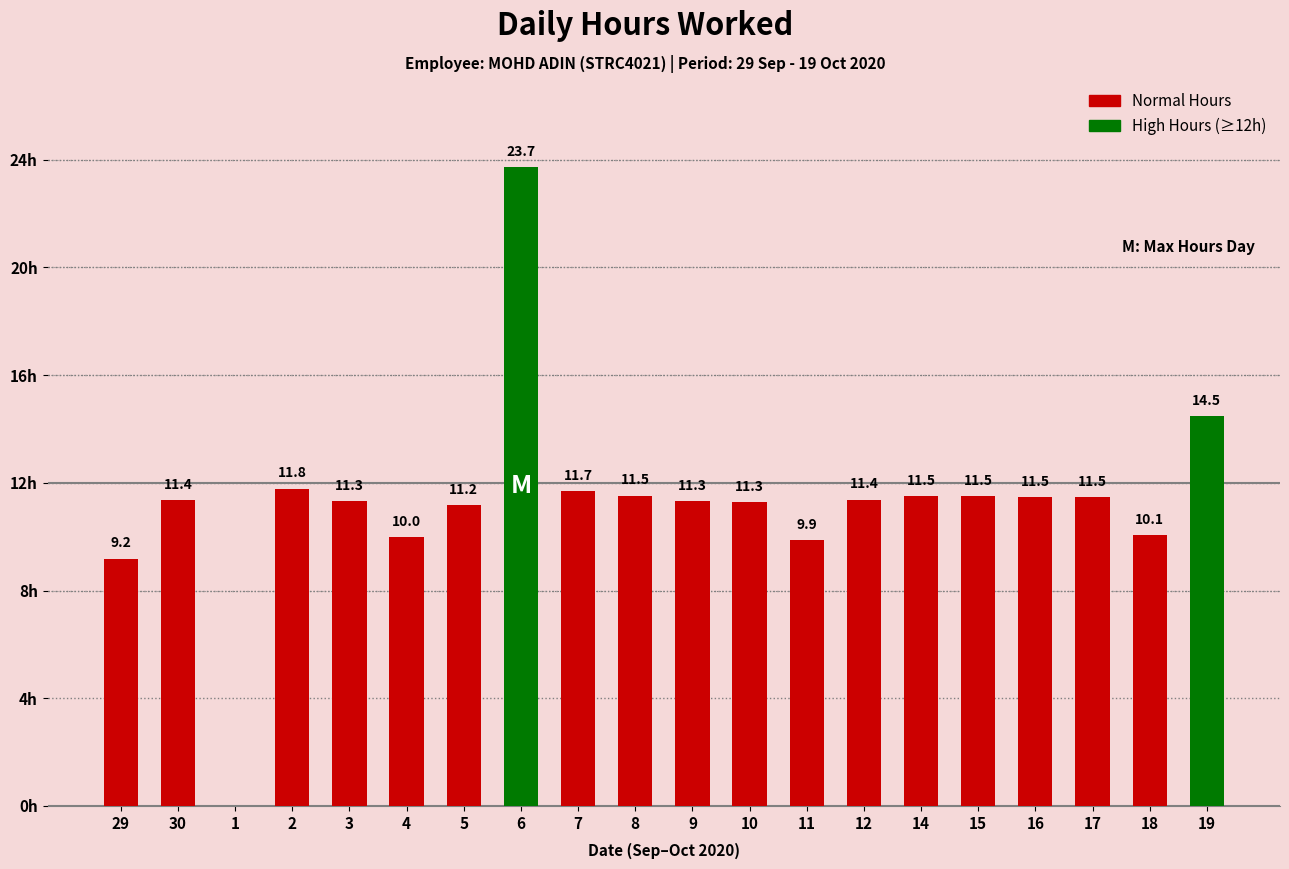

What is the difference between the maximum and minimum values?

23.7